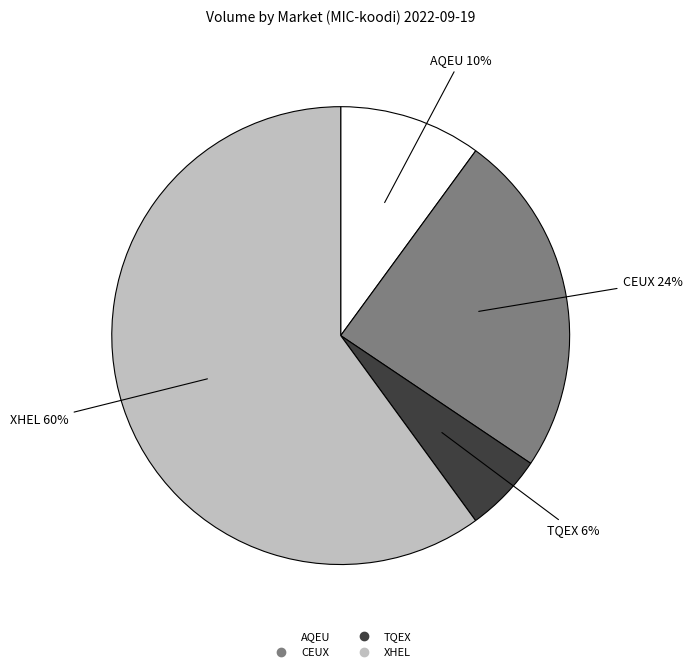

To the nearest percent, what is the difference between the TQEX and XHEL slice percentages?

54%